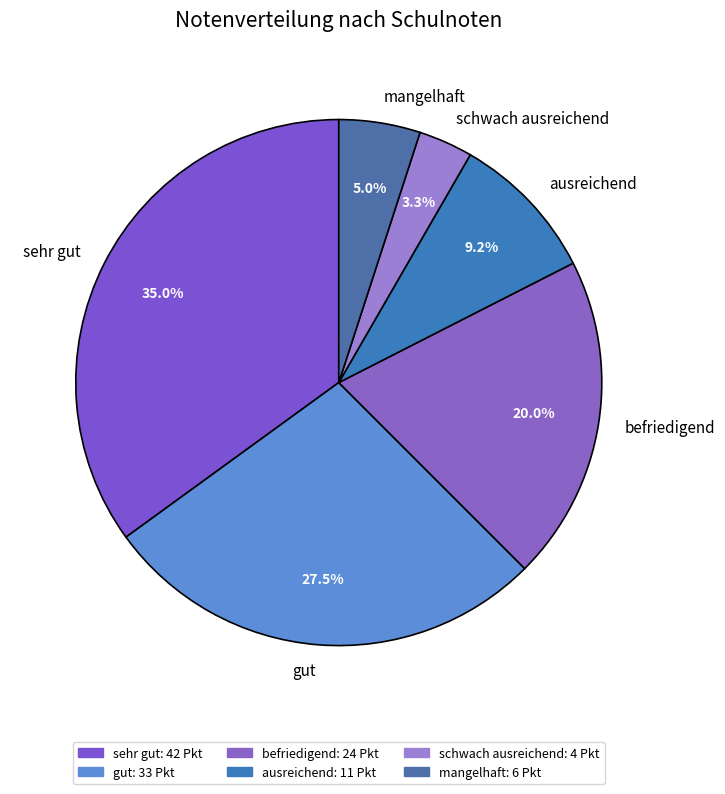

What percentage is NOT represented by befriedigend?

80.0%